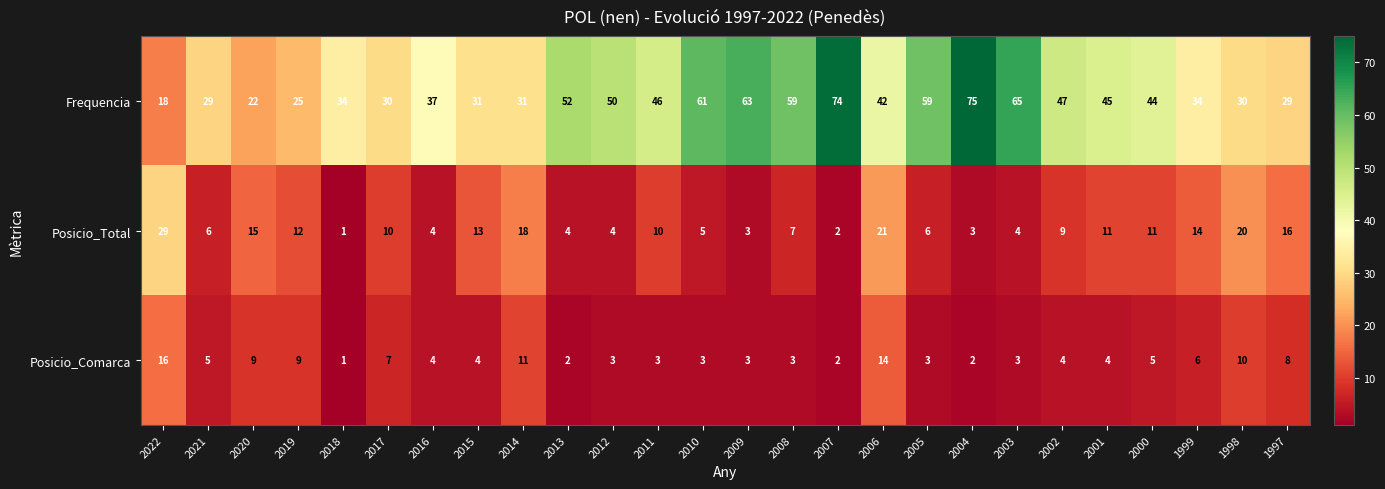

Between 2014 and 2004, which series saw the biggest shift?

Frequencia